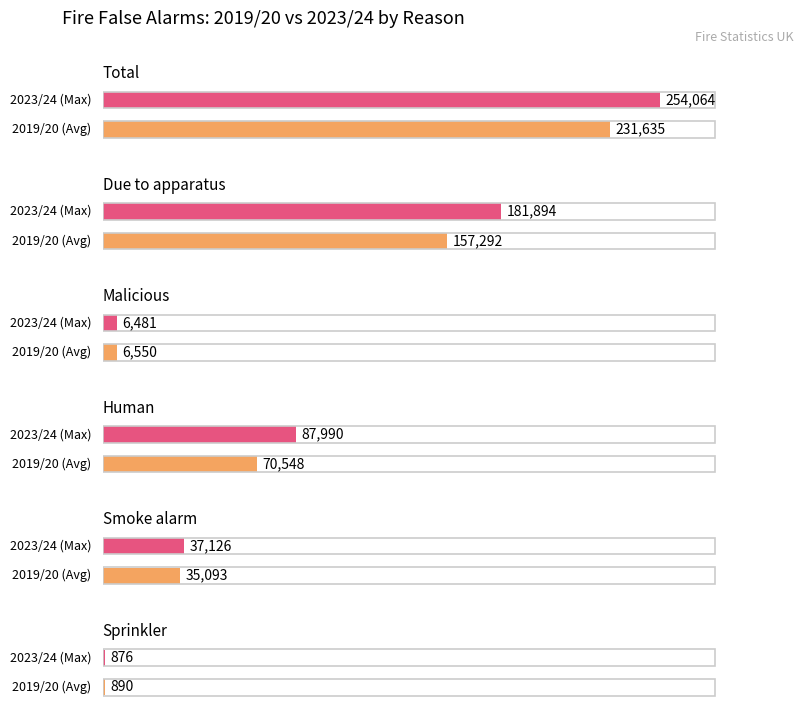

What position from the right is Smoke alarm?

2